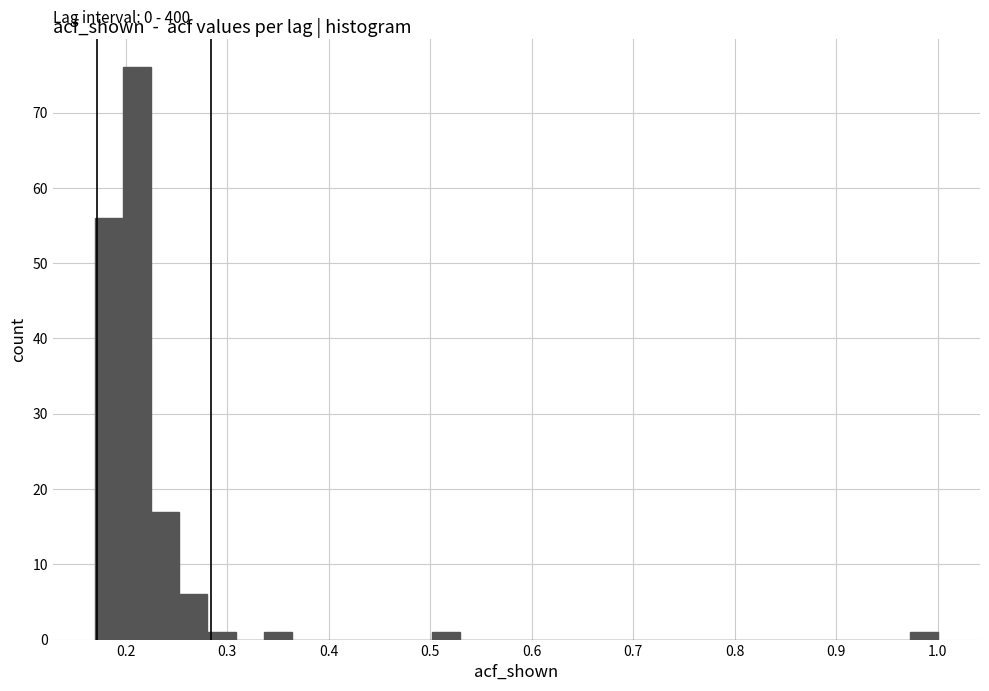

Around what value on the x-axis is the tallest bar? Give the approximate position of its centre, as read against the axis.

0.21